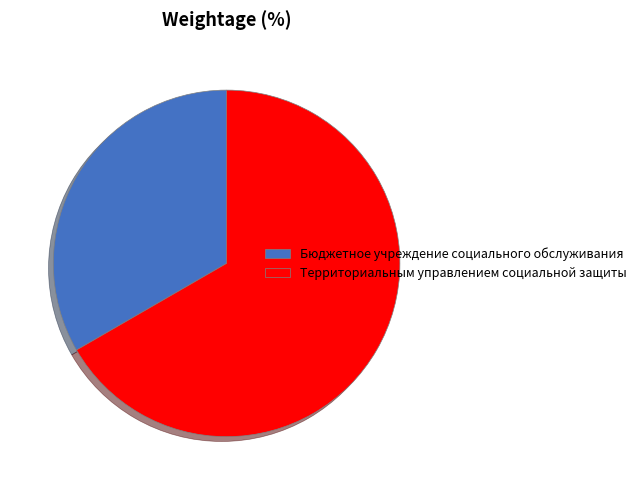

What is the ratio of the value at Бюджетное учреждение социального обслуживания to the value at Территориальным управлением социальной защиты?

0.5